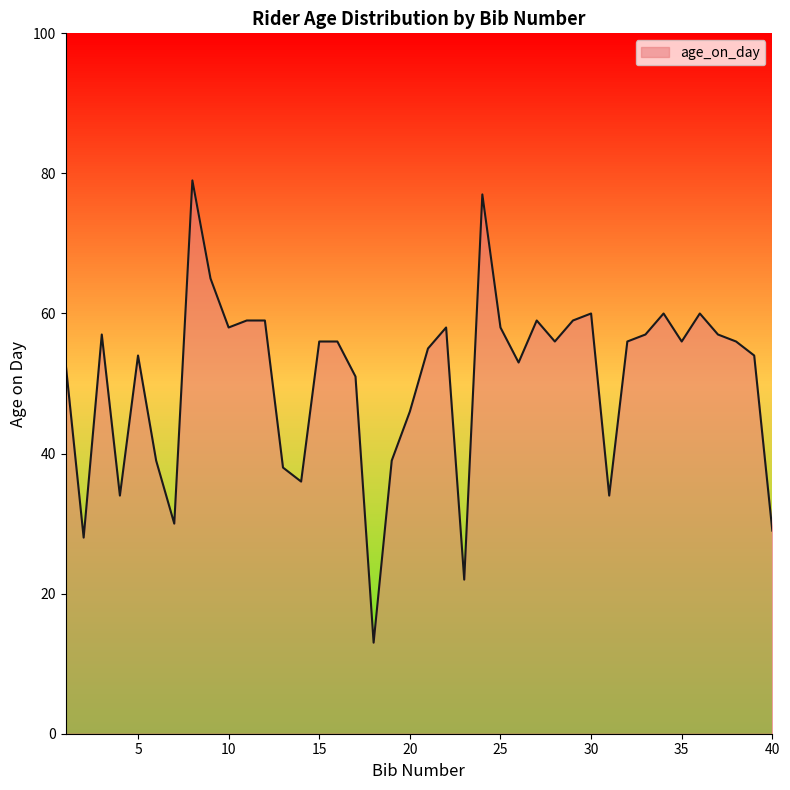

What is the smallest value displayed?

13